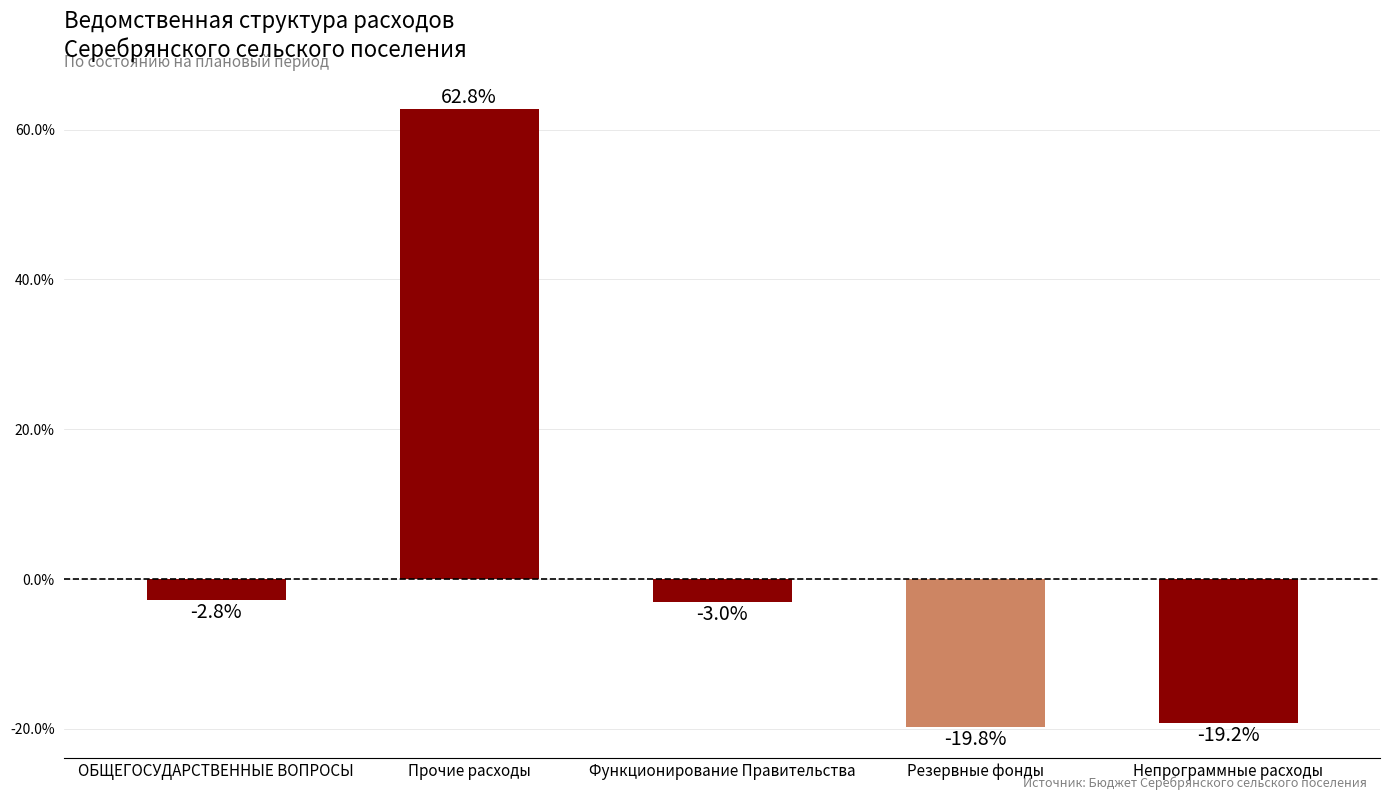

Reading left to right, what are all the values shown in this chart?

-2.8	62.8	-3.0	-19.8	-19.2